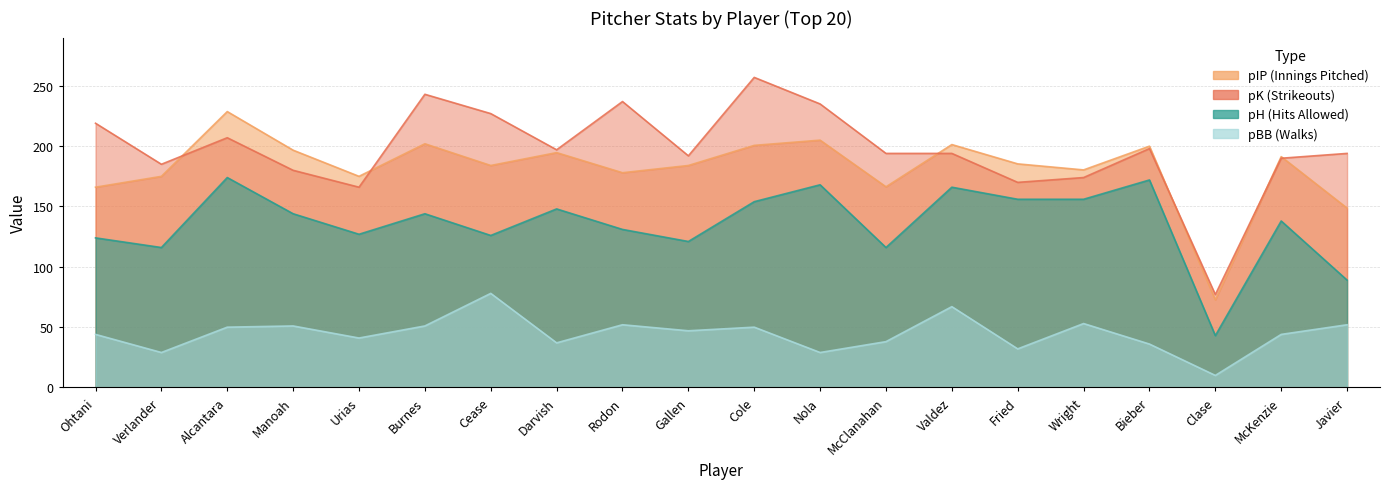

How many data points does each series have?

20